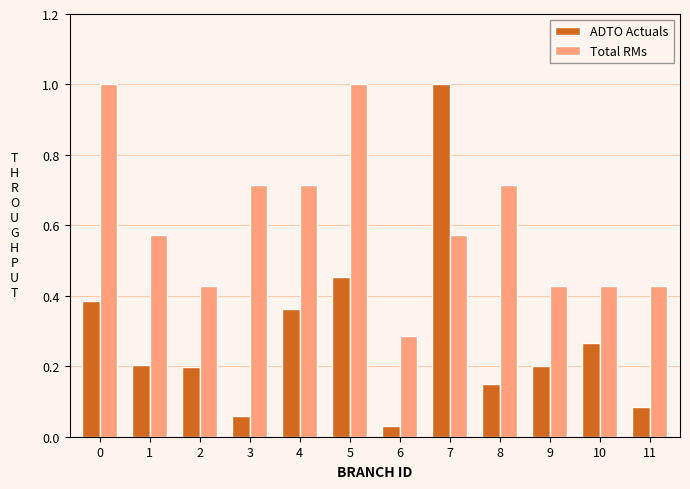

At how many categories does at least one series exceed 0?

12